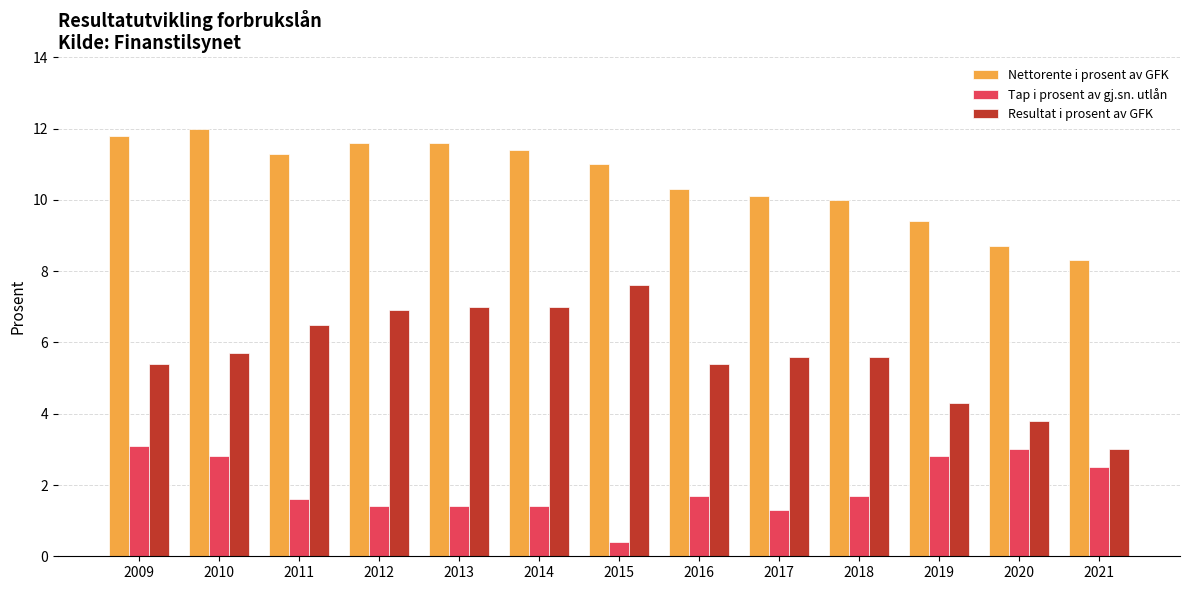

Are the bars horizontal?

No